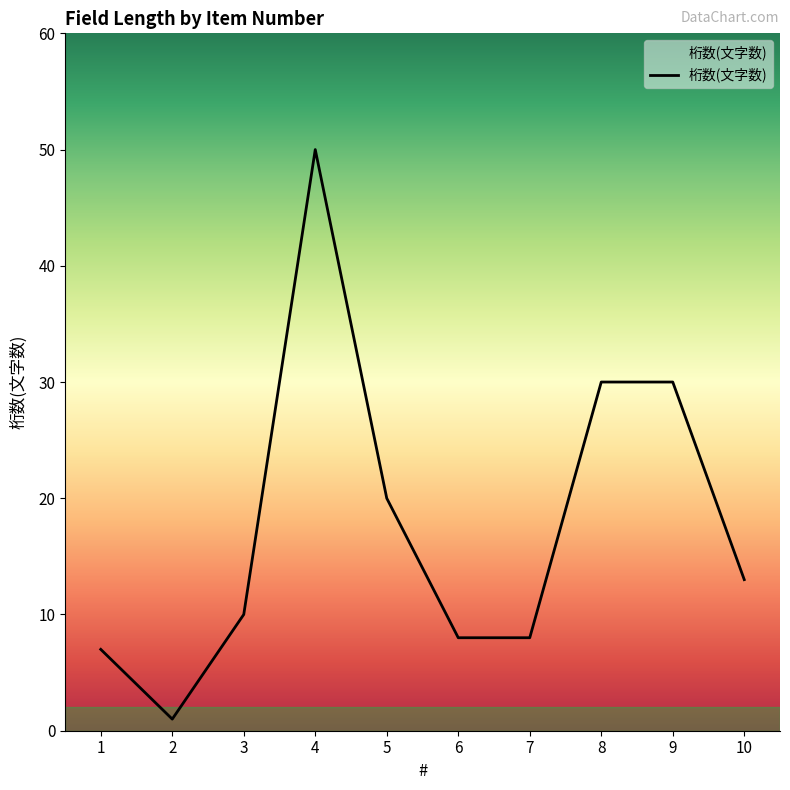

Is this an area chart (filled region under the line)?

No